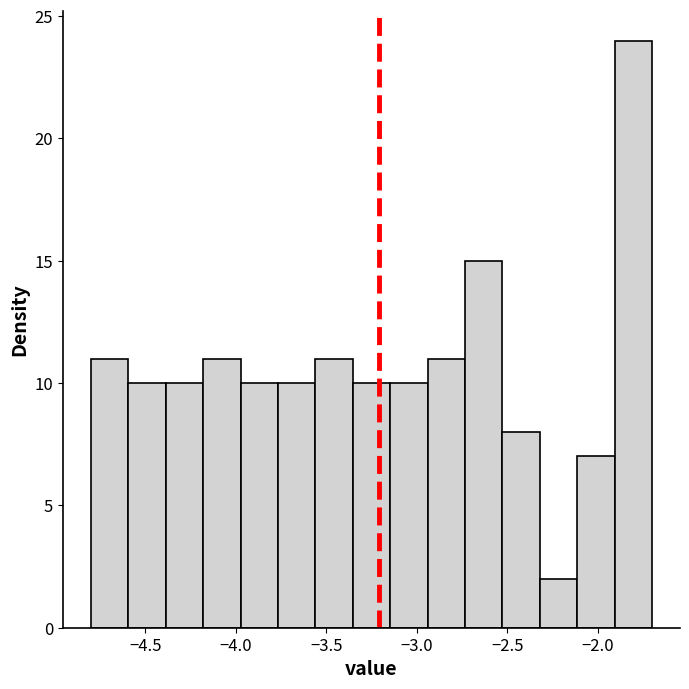

Reading left to right, list every bar in this chart as the range it spans on the x-axis followed by its height. Neither the bar edges nor the heights are printed on the chart, so give them approximately, as read against the axes.

-4.80 to -4.60: 11
-4.60 to -4.40: 10
-4.40 to -4.20: 10
-4.20 to -3.95: 11
-3.95 to -3.75: 10
-3.75 to -3.55: 10
-3.55 to -3.35: 11
-3.35 to -3.15: 10
-3.15 to -2.95: 10
-2.95 to -2.75: 11
-2.75 to -2.55: 15
-2.55 to -2.30: 8
-2.30 to -2.10: 2
-2.10 to -1.90: 7
-1.90 to -1.70: 24